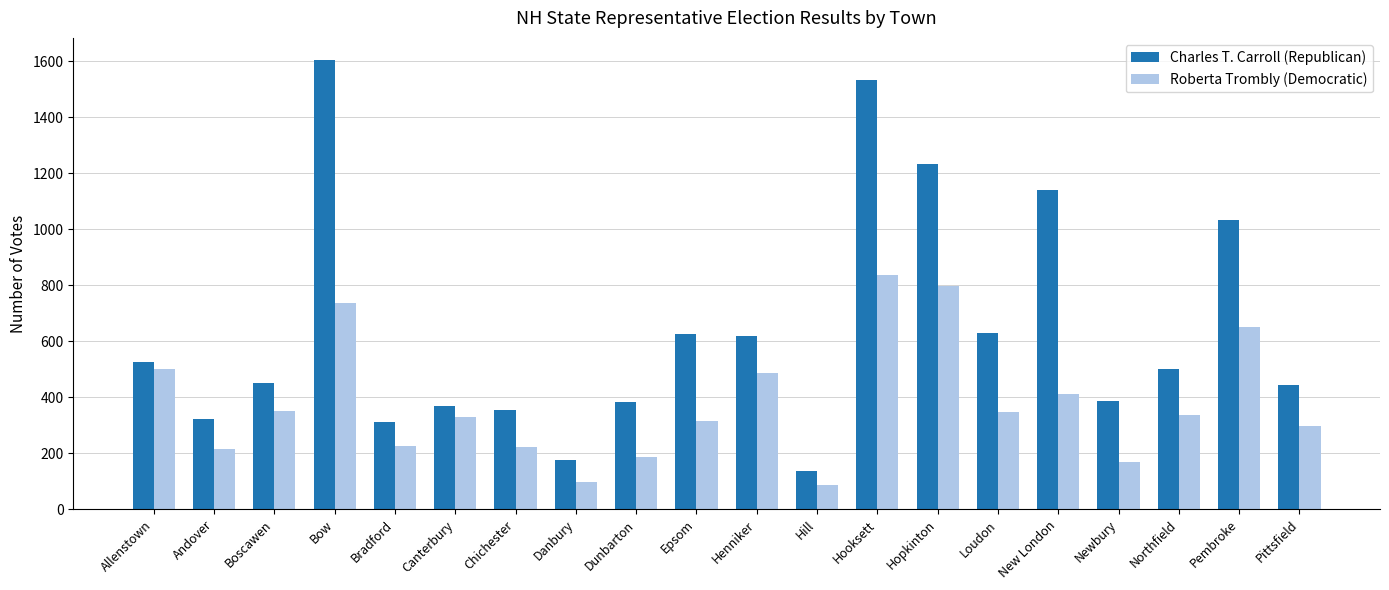

What is the spread (max minus min) of values at Dunbarton?

197